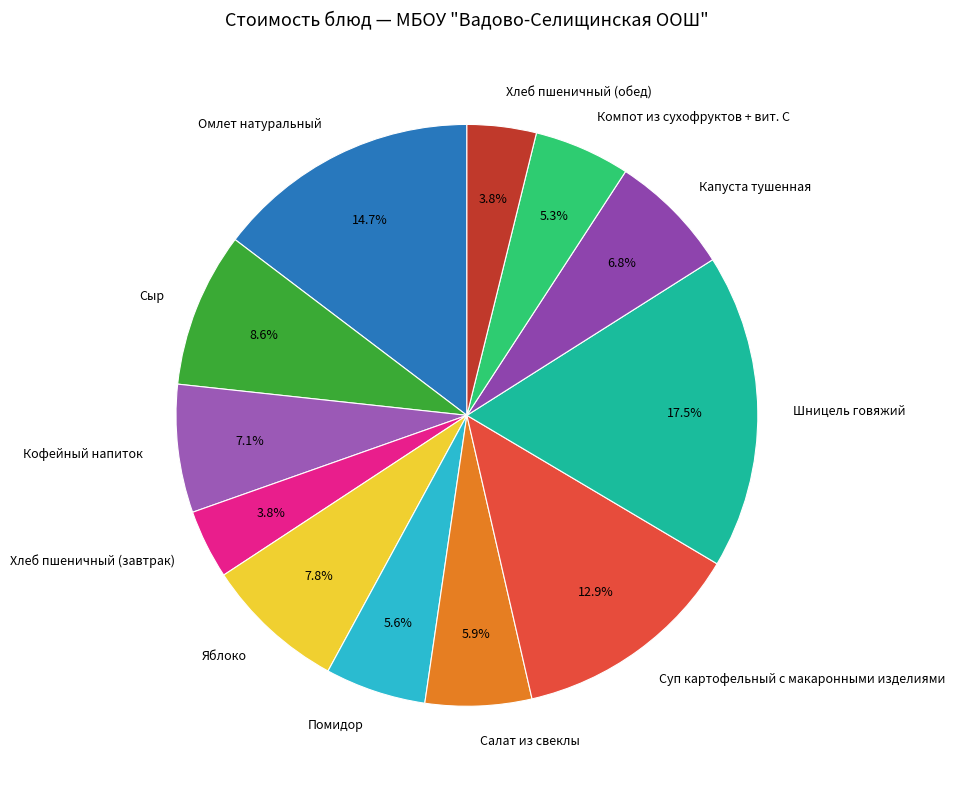

Which slice is the largest?

Шницель говяжий